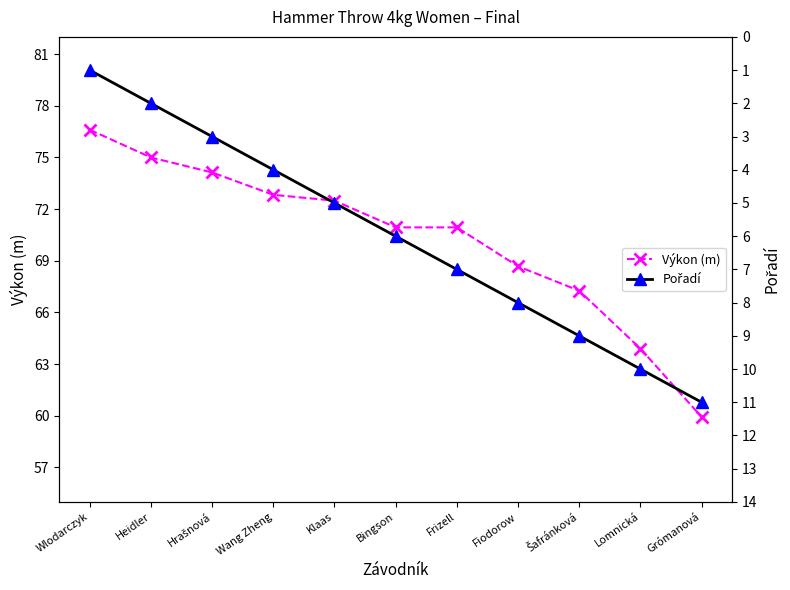

True or false: Pořadí and Výkon (m) cross at least once.

False